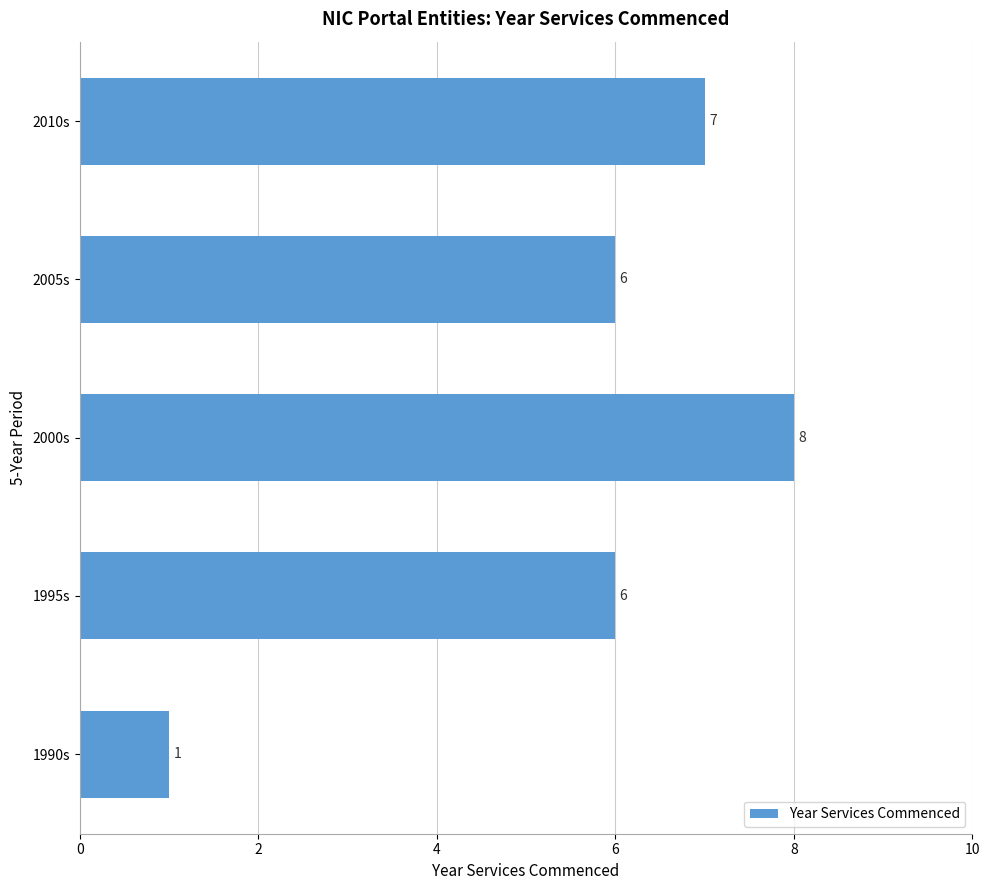

How many bars are there in total?

5